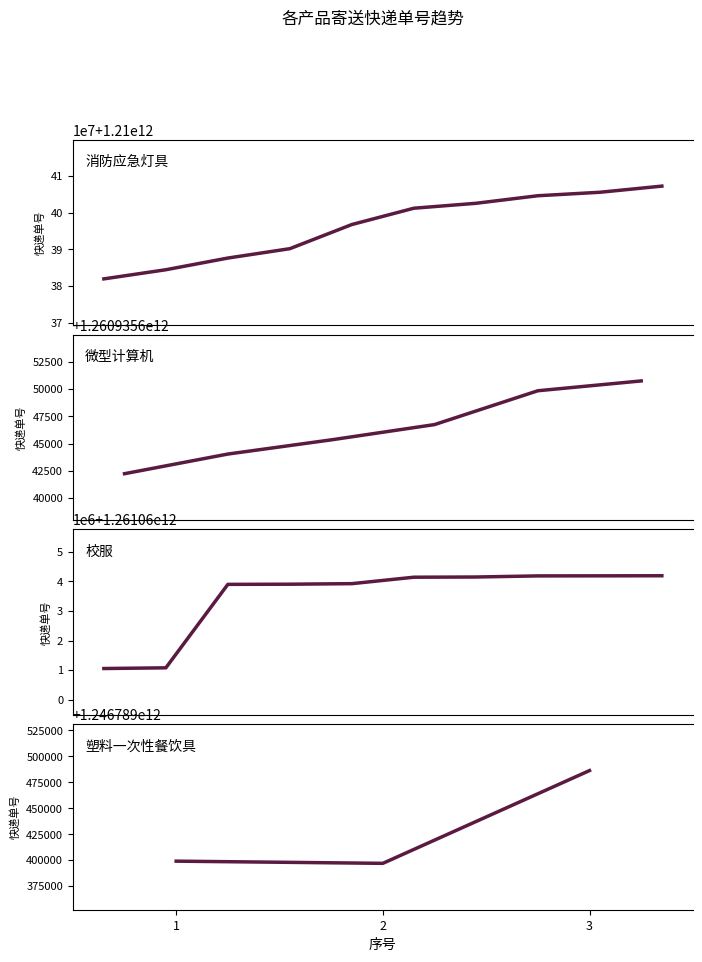

Is it true that 校服 equals 1971460269790 at 2?

False